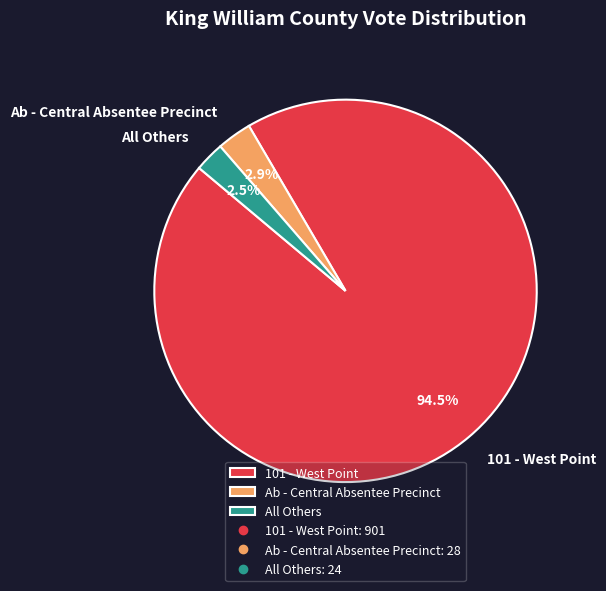

Which category accounts for the majority?

101 - West Point